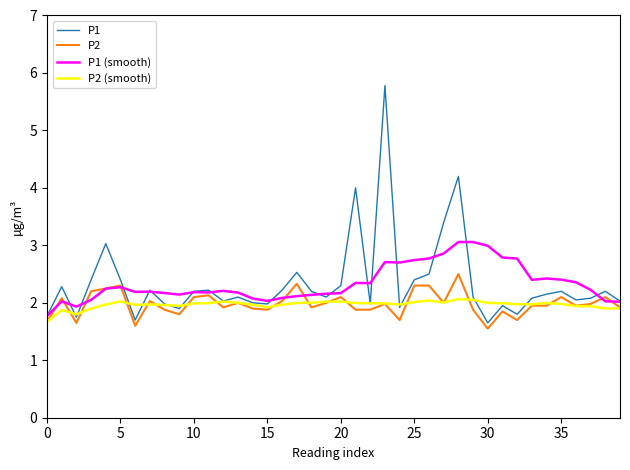

What is the smallest value displayed?

1.6